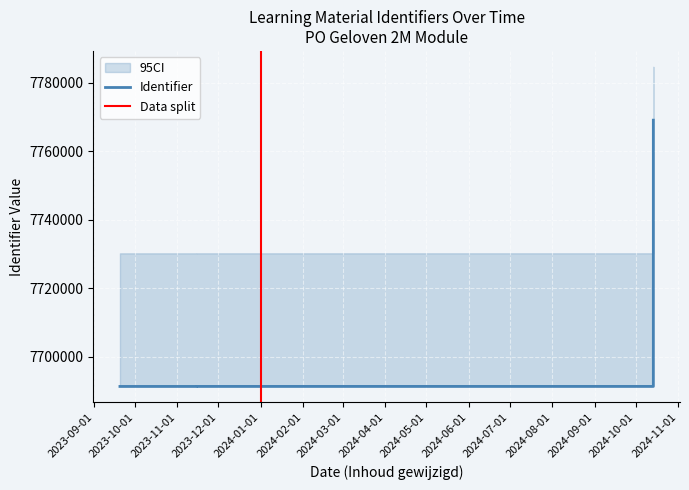

What is the greatest value displayed?

7769047